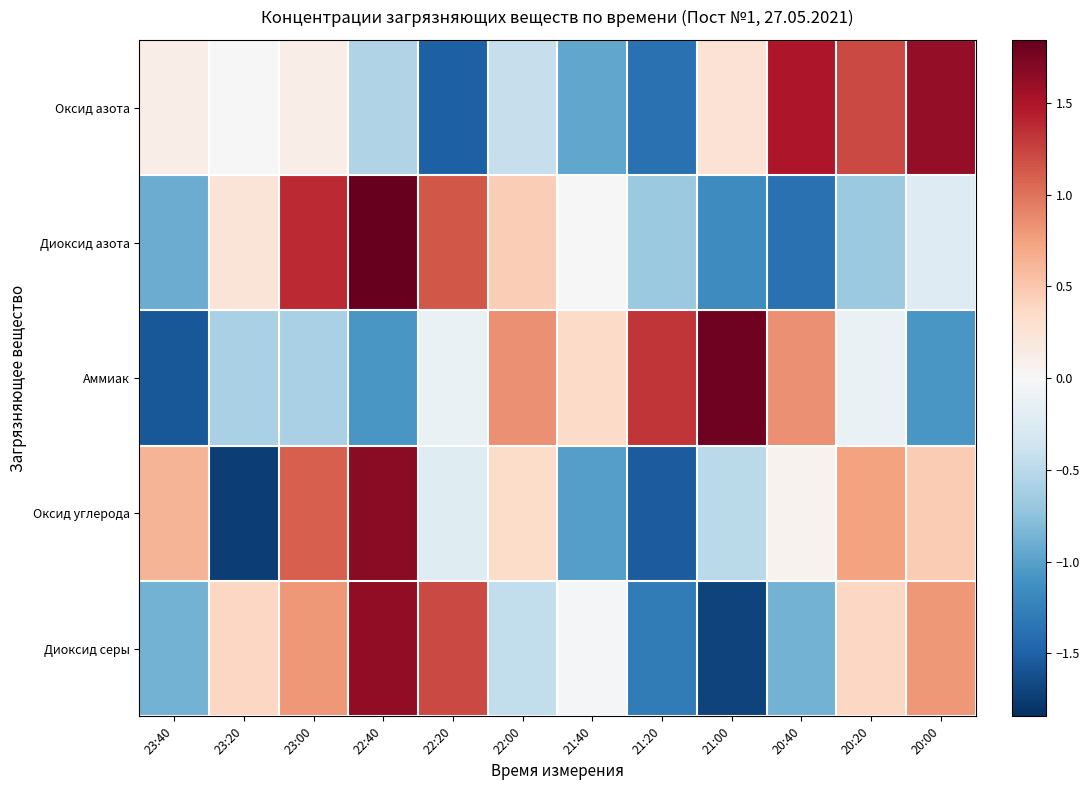

Reading left to right, extract all data points from this chart.

Оксид азота: 23:40=0.1	23:20=-0.0	23:00=0.1	22:40=-0.6	22:20=-1.5	22:00=-0.4	21:40=-1.0	21:20=-1.4	21:00=0.3	20:40=1.5	20:20=1.2	20:00=1.6
Диоксид азота: 23:40=-0.9	23:20=0.2	23:00=1.4	22:40=1.8	22:20=1.2	22:00=0.5	21:40=0.0	21:20=-0.7	21:00=-1.2	20:40=-1.4	20:20=-0.7	20:00=-0.2
Аммиак: 23:40=-1.6	23:20=-0.6	23:00=-0.6	22:40=-1.1	22:20=-0.1	22:00=0.8	21:40=0.4	21:20=1.3	21:00=1.8	20:40=0.8	20:20=-0.1	20:00=-1.1
Оксид углерода: 23:40=0.6	23:20=-1.7	23:00=1.1	22:40=1.7	22:20=-0.2	22:00=0.3	21:40=-1.0	21:20=-1.5	21:00=-0.5	20:40=0.1	20:20=0.7	20:00=0.5
Диоксид серы: 23:40=-0.9	23:20=0.4	23:00=0.8	22:40=1.6	22:20=1.2	22:00=-0.5	21:40=-0.0	21:20=-1.3	21:00=-1.7	20:40=-0.9	20:20=0.4	20:00=0.8